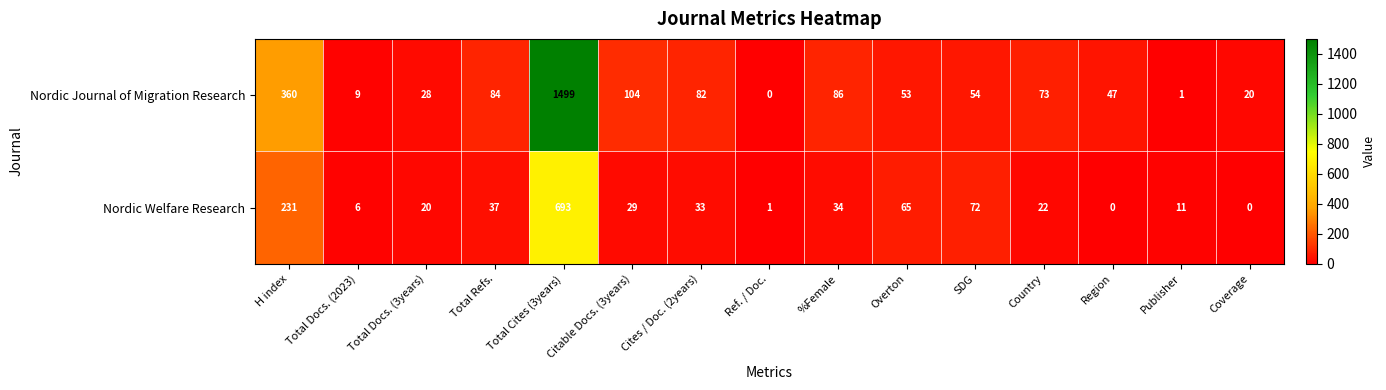

Is it true that Nordic Welfare Research equals 20 at Total Refs.?

False